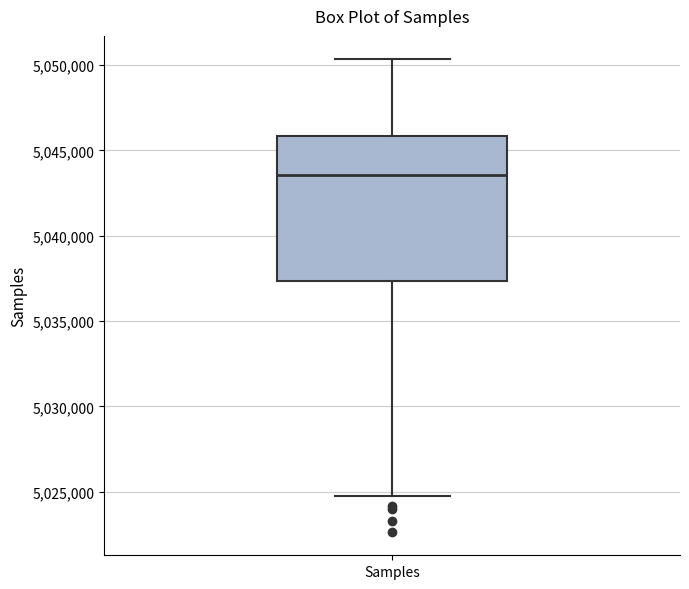

Transcribe this box plot: give where the median line is, the range the box spans, and where the two whiskers end, as read against the y-axis. The values are not printed on the chart, so give them approximately, as read against the axis.

median 5043500, box 5037500 to 5046000, whiskers 5024500 to 5050500